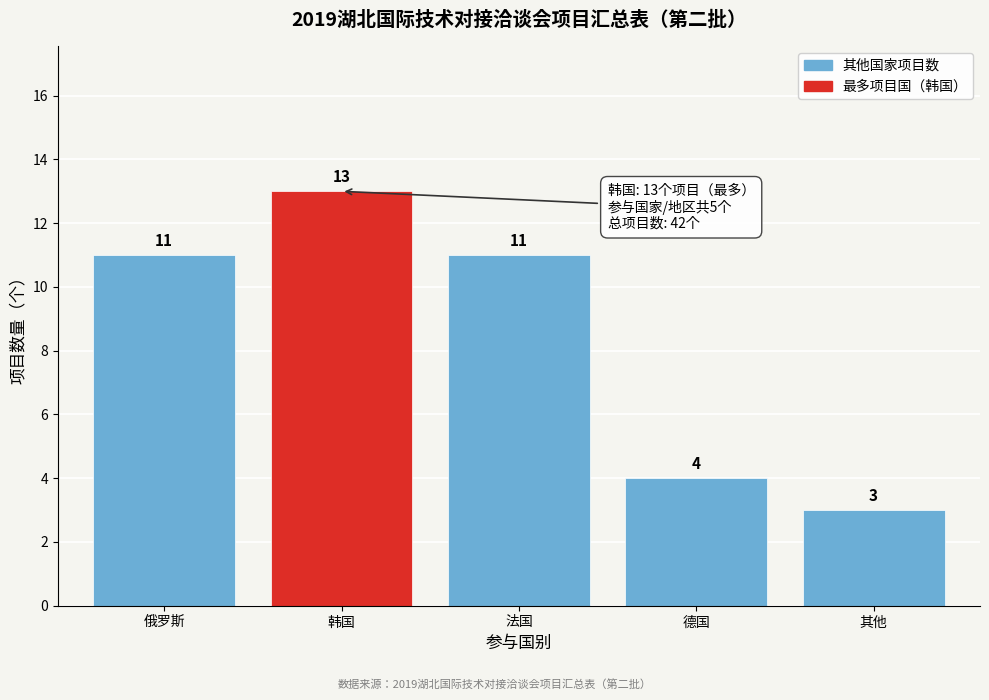

Reading right to left, transcribe all the data shown in this chart.

其他=3	德国=4	法国=11	韩国=13	俄罗斯=11